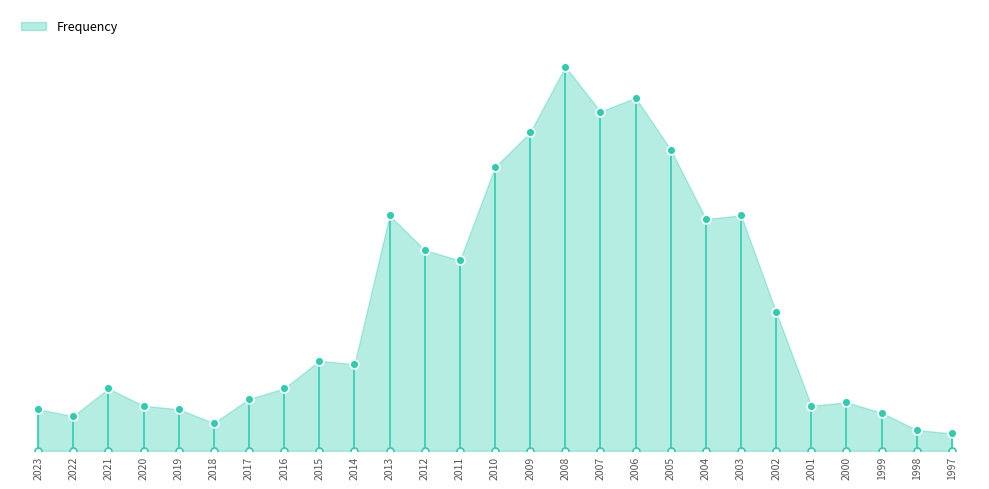

What is the ratio of the value at 2010 to the value at 1998?

13.7